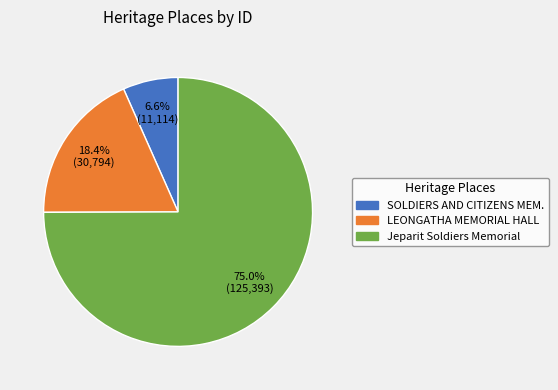

Is there any slice that represents more than half of the pie?

Yes